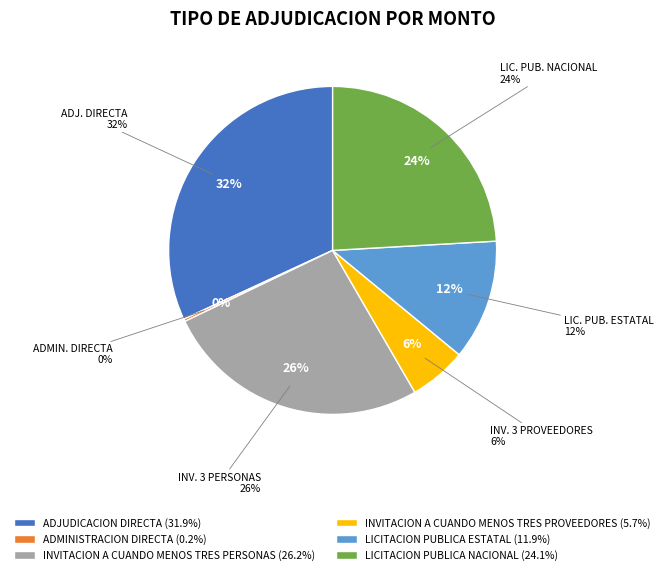

Rank the categories by value from highest to lowest.

ADJUDICACION DIRECTA, INVITACION A CUANDO MENOS TRES PERSONAS, LICITACION PUBLICA NACIONAL, LICITACION PUBLICA ESTATAL, INVITACION A CUANDO MENOS TRES PROVEEDORES, ADMINISTRACION DIRECTA